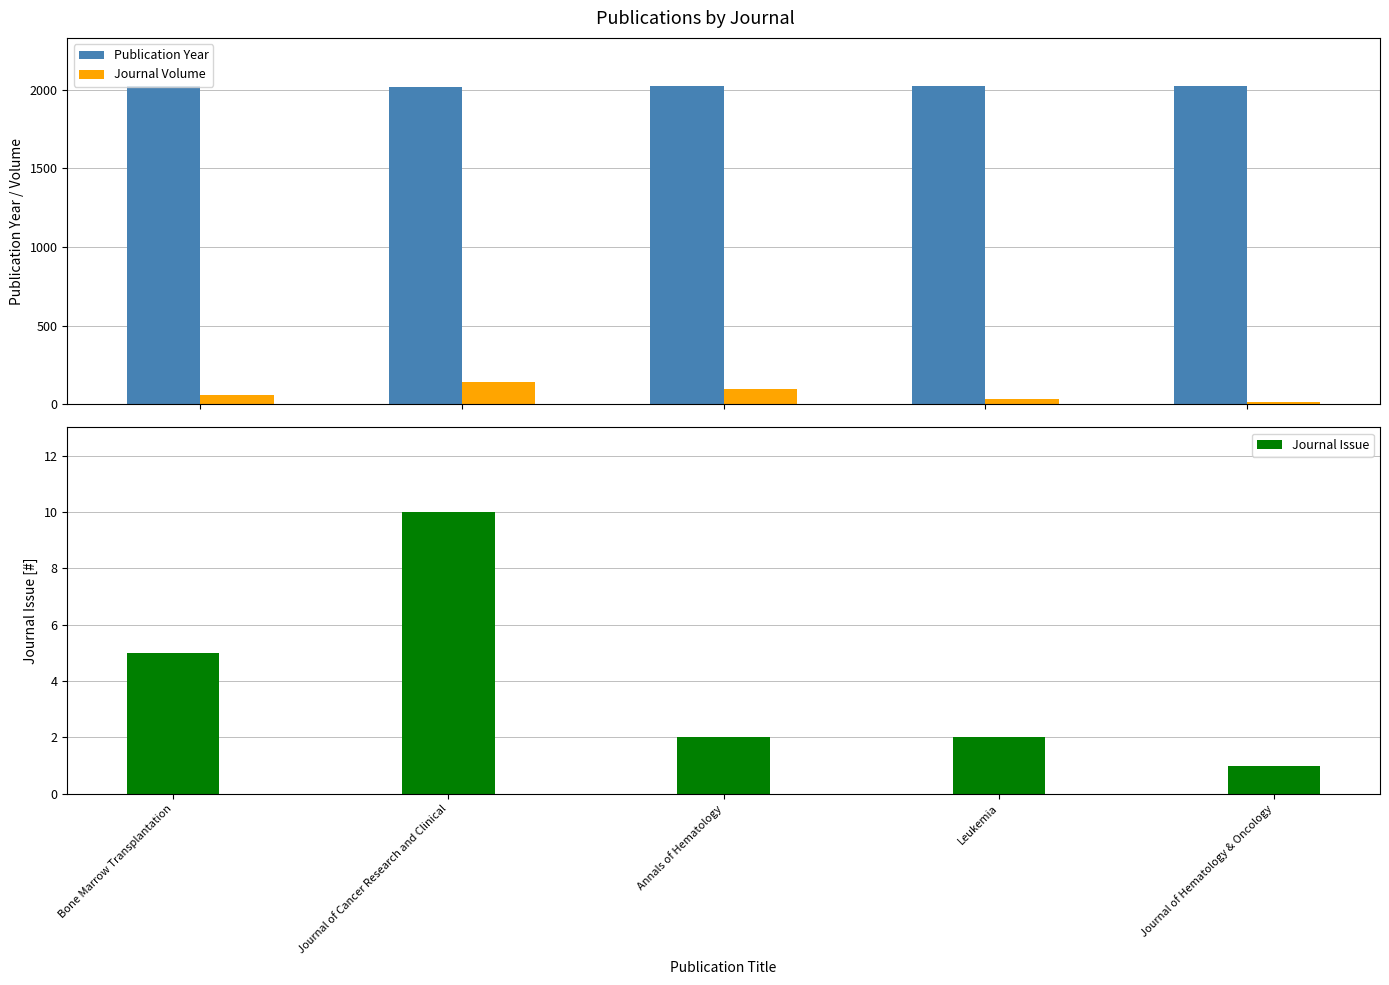

What position from the right is Journal of Cancer Research and Clinical?

4